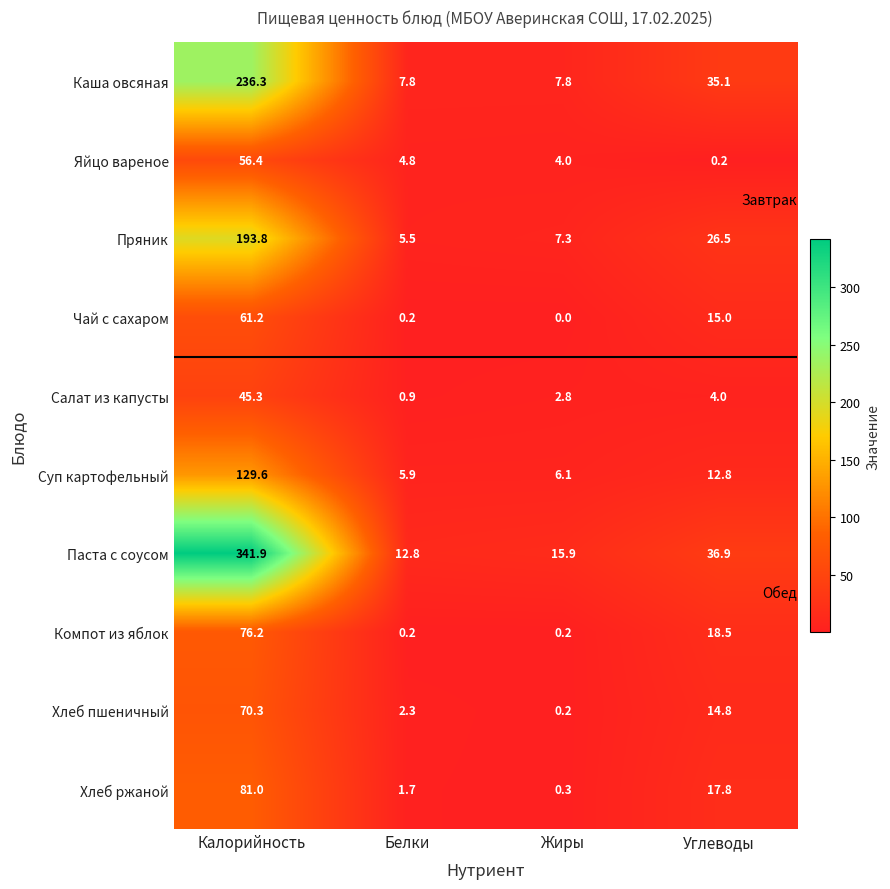

What is the difference between the highest and lowest values at Углеводы?

36.7